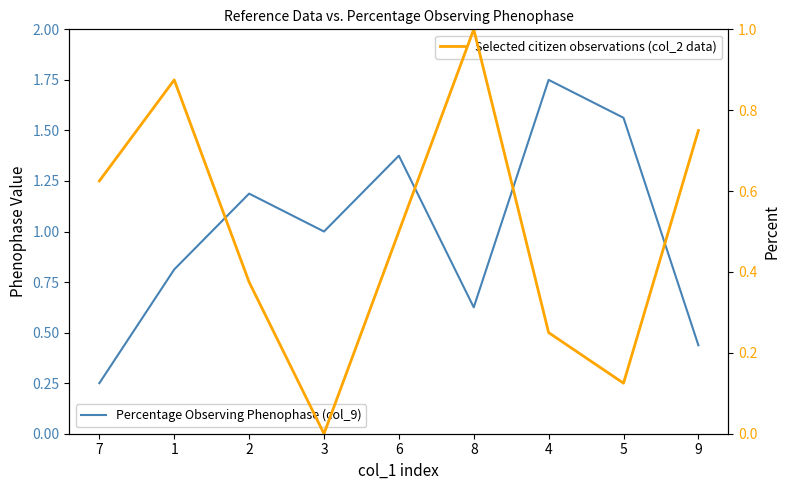

Where is col_2 (normalized) nearest to the value 0?

3